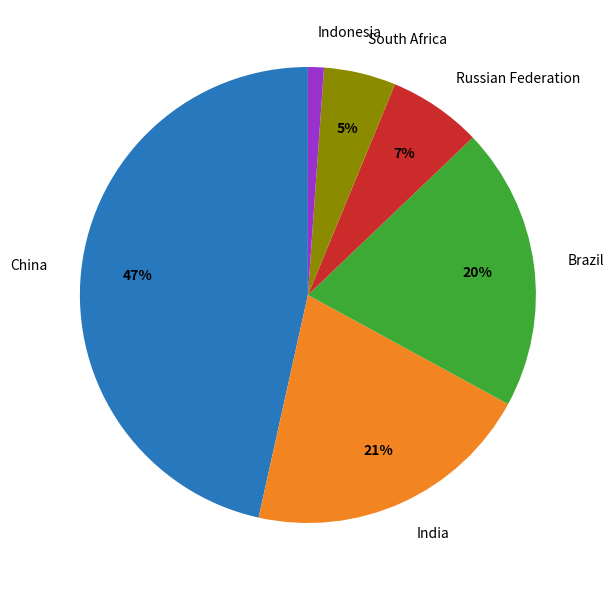

To the nearest percent, what is the difference between the Russian Federation and China slice percentages?

40%